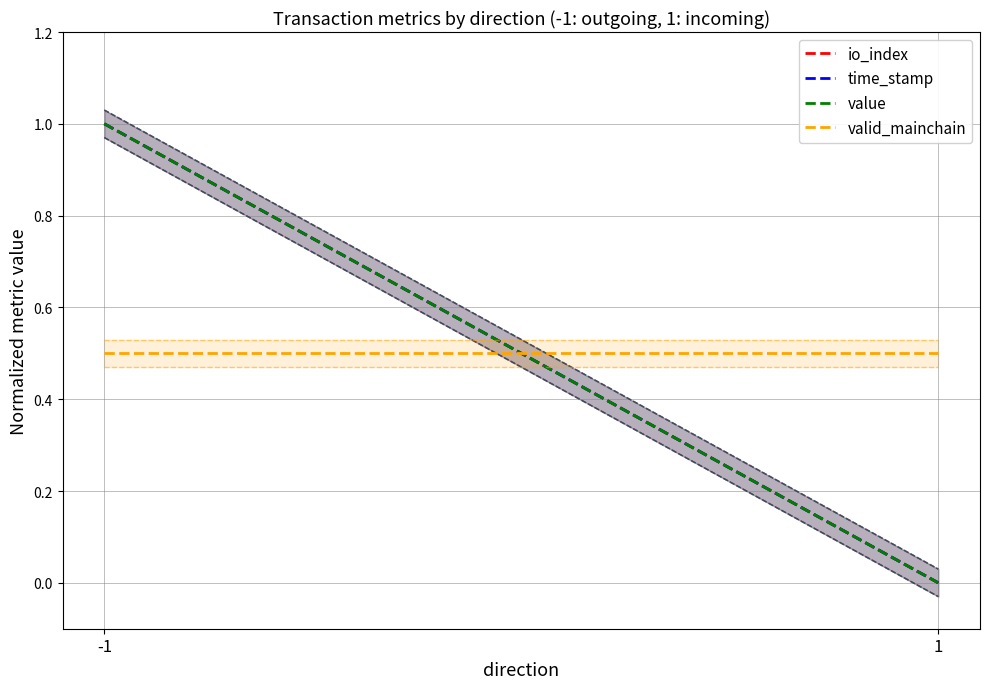

At which label does valid_mainchain reach its minimum?

-1